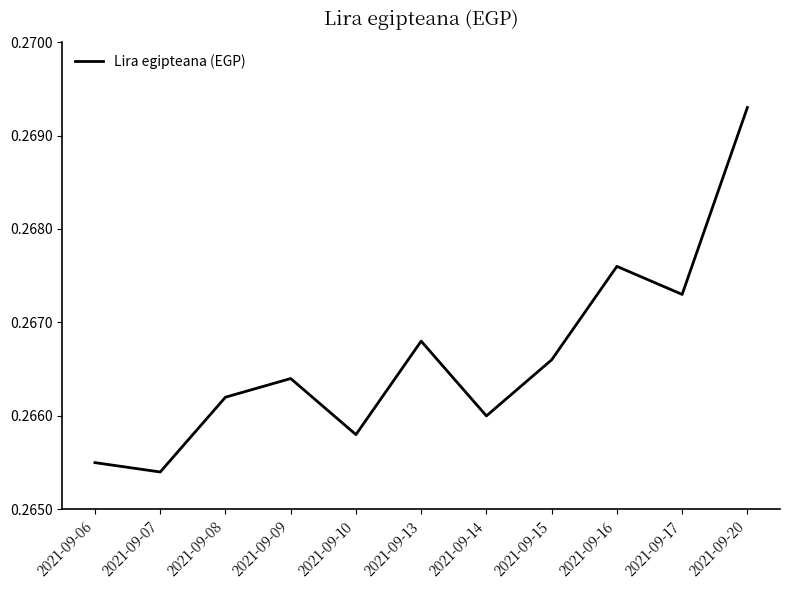

The value at 2021-09-20 is 0.1. True or false?

False